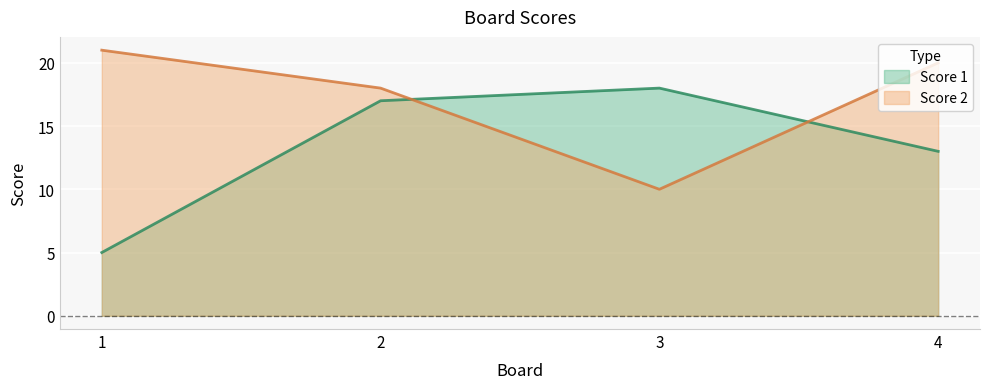

Is it true that Score 1 equals 13 at 4?

True